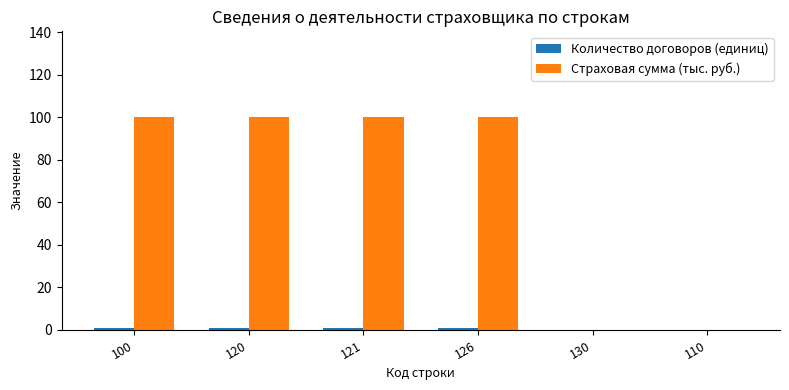

Is it true that Страховая сумма (тыс. руб.) equals -61 at 110?

False